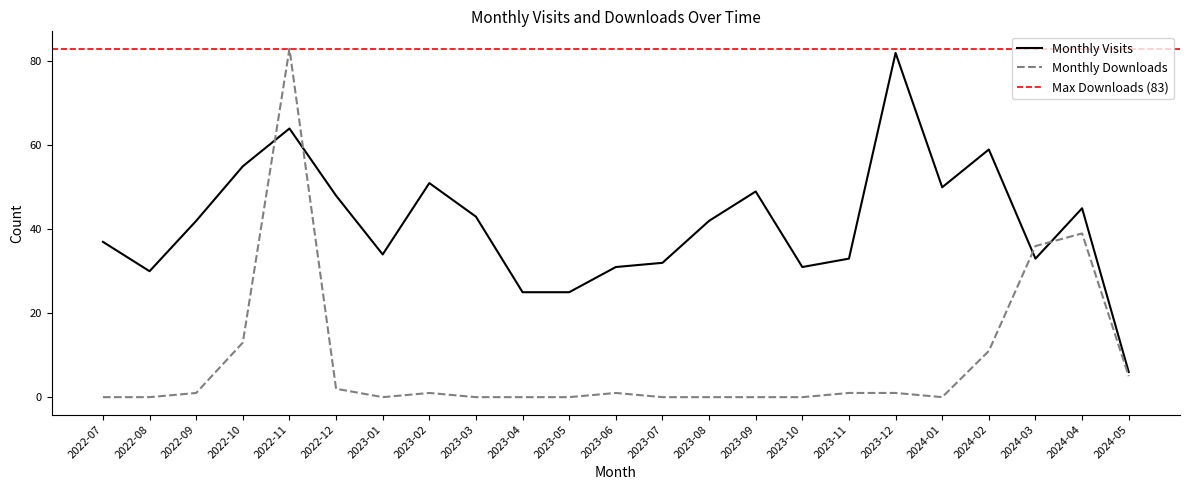

At which label is Monthly Visits closest to 44?

2023-03